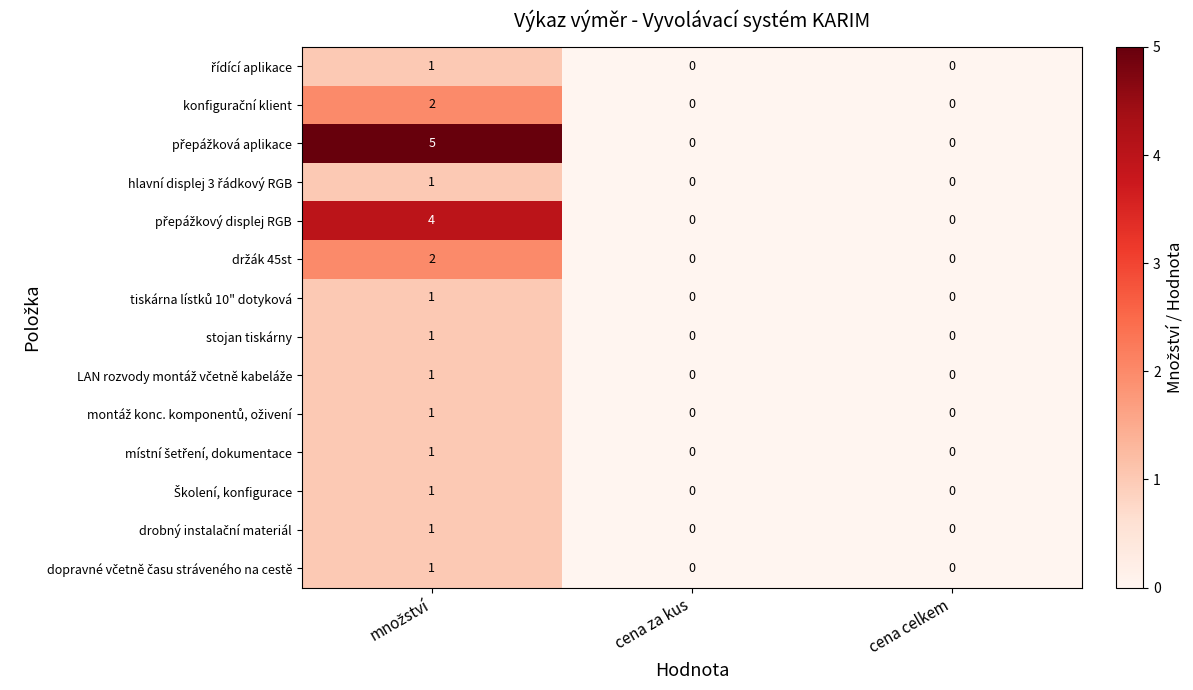

What is the greatest value displayed?

5